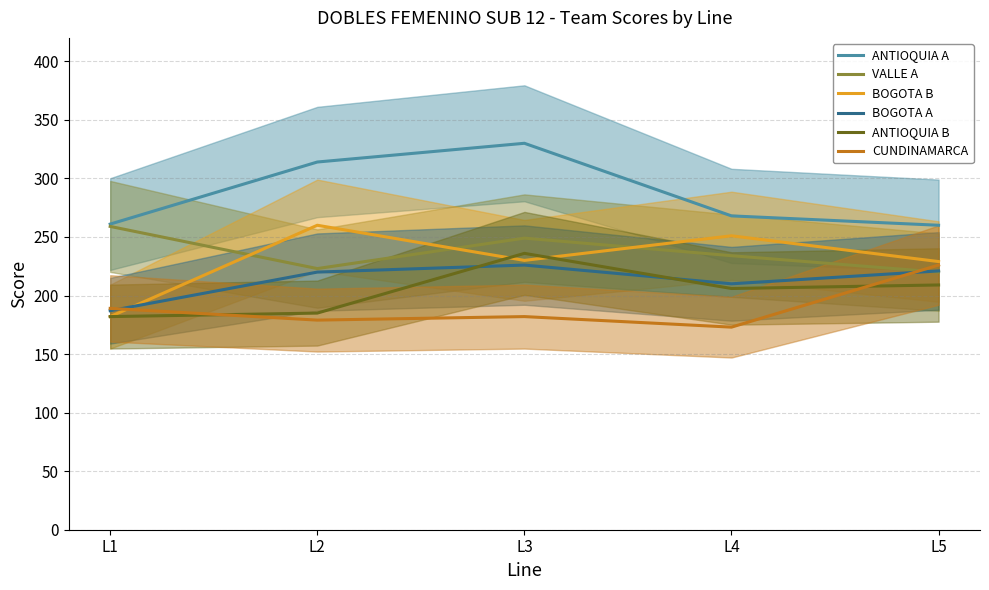

Is the value of VALLE A at L1 greater than the value of ANTIOQUIA A at L2?

No